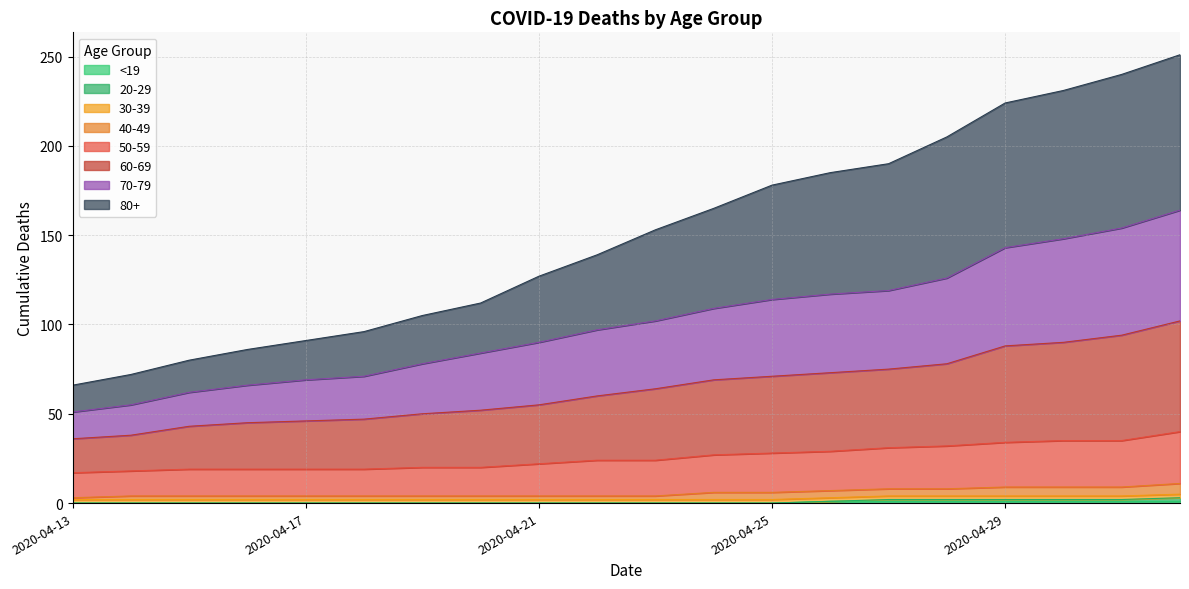

True or false: 50-59 and 70-79 intersect in this chart.

False